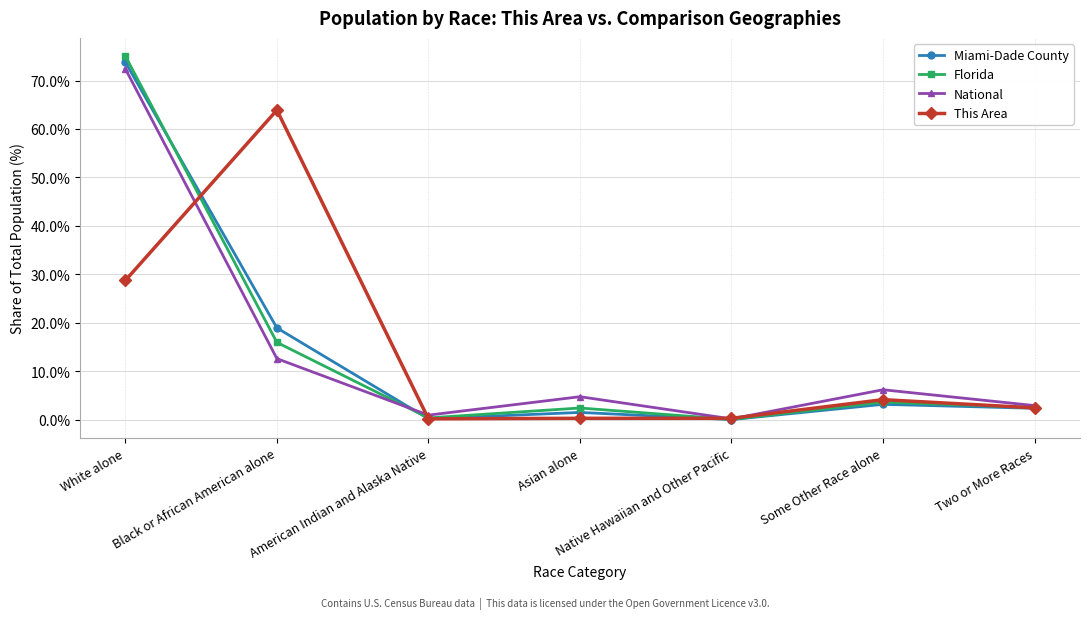

True or false: Miami-Dade County and National cross at least once.

True